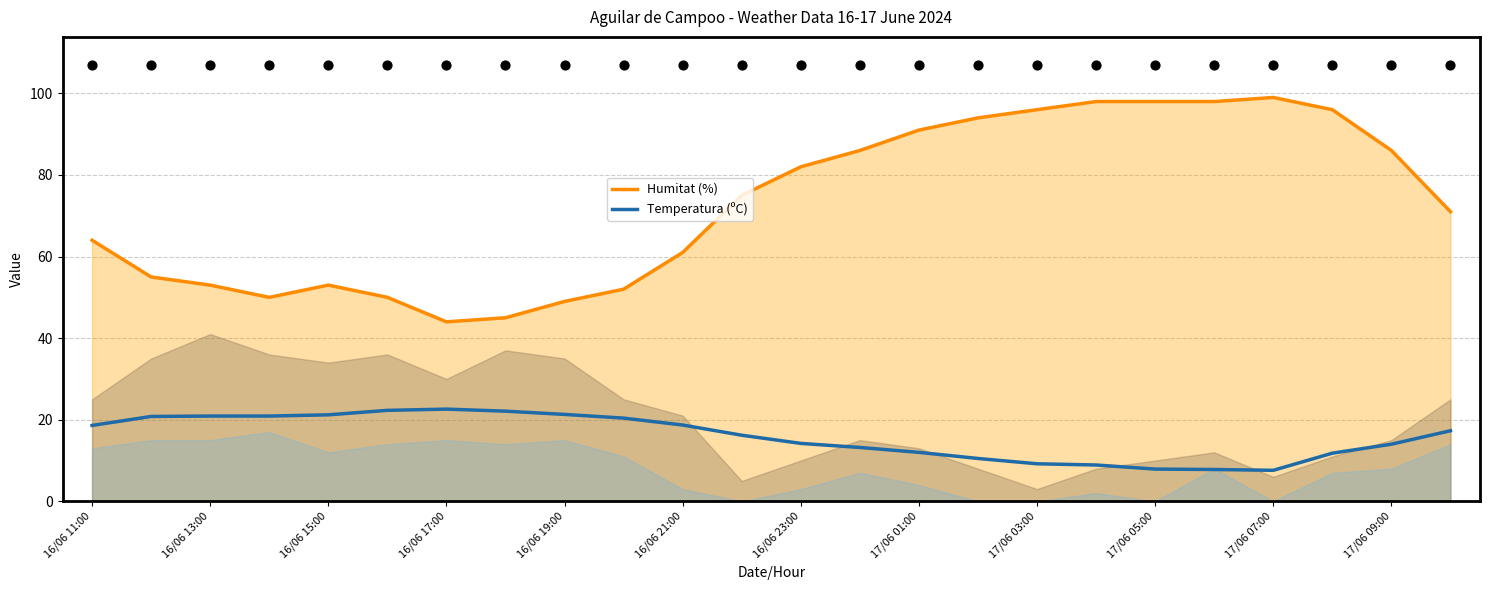

What are all the series names shown in the legend?

Humitat (%), Temperatura (ºC)